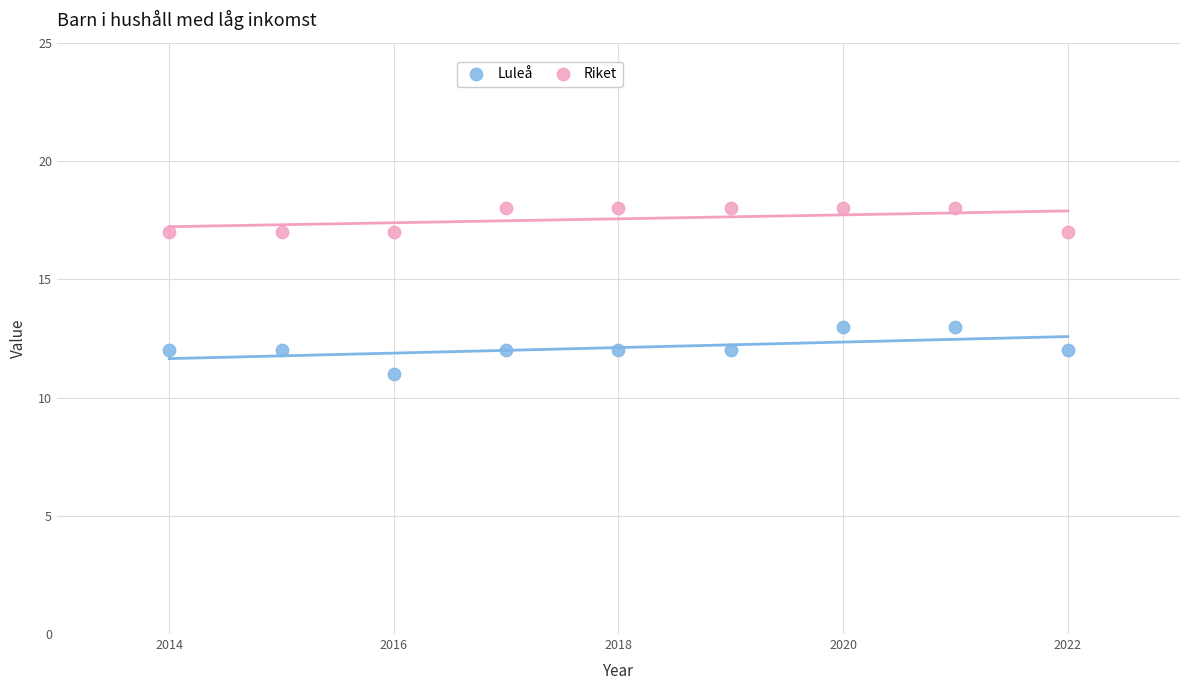

Which series has the largest Y range (max minus min)?

Luleå